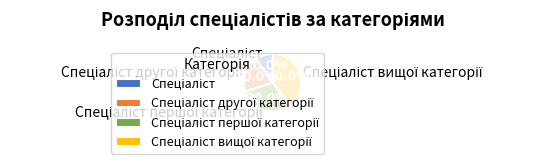

Is there any slice that represents more than half of the pie?

No